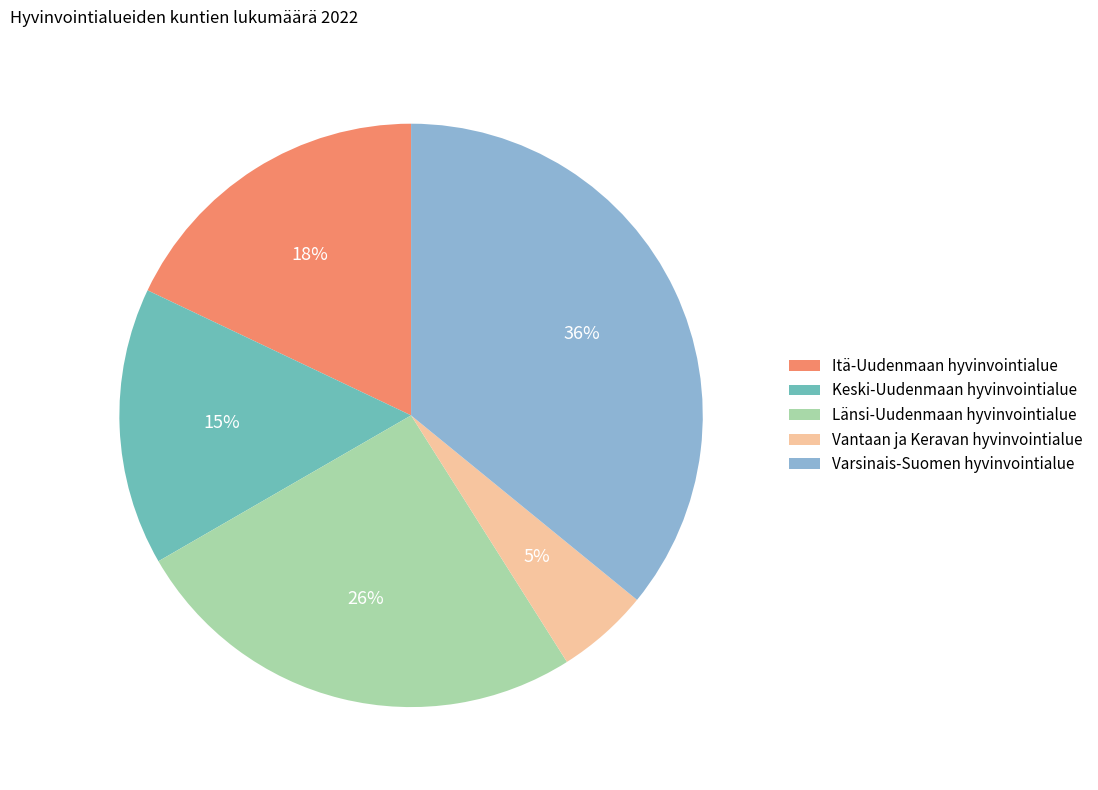

Does any single category account for the majority?

No